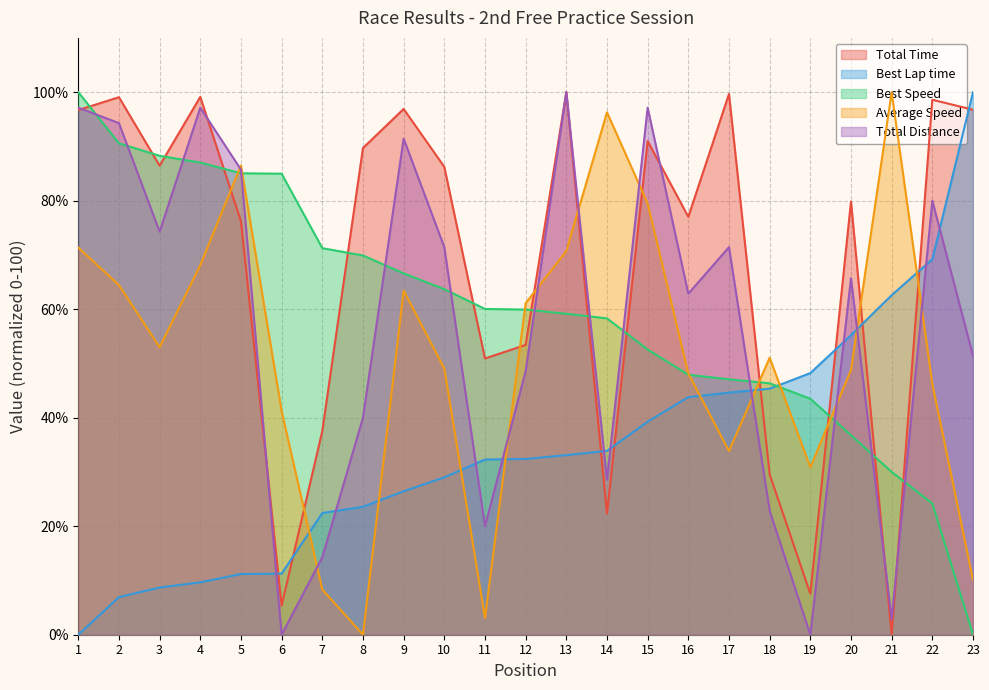

At how many categories does at least one series exceed 18?

23